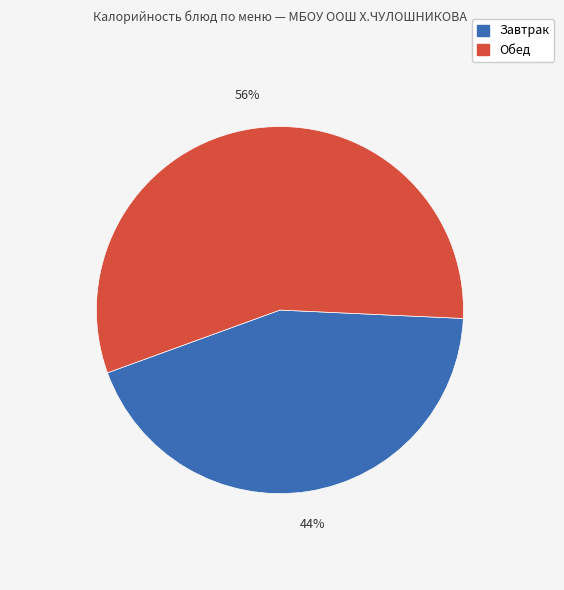

To the nearest percent, what is the average slice percentage?

50%